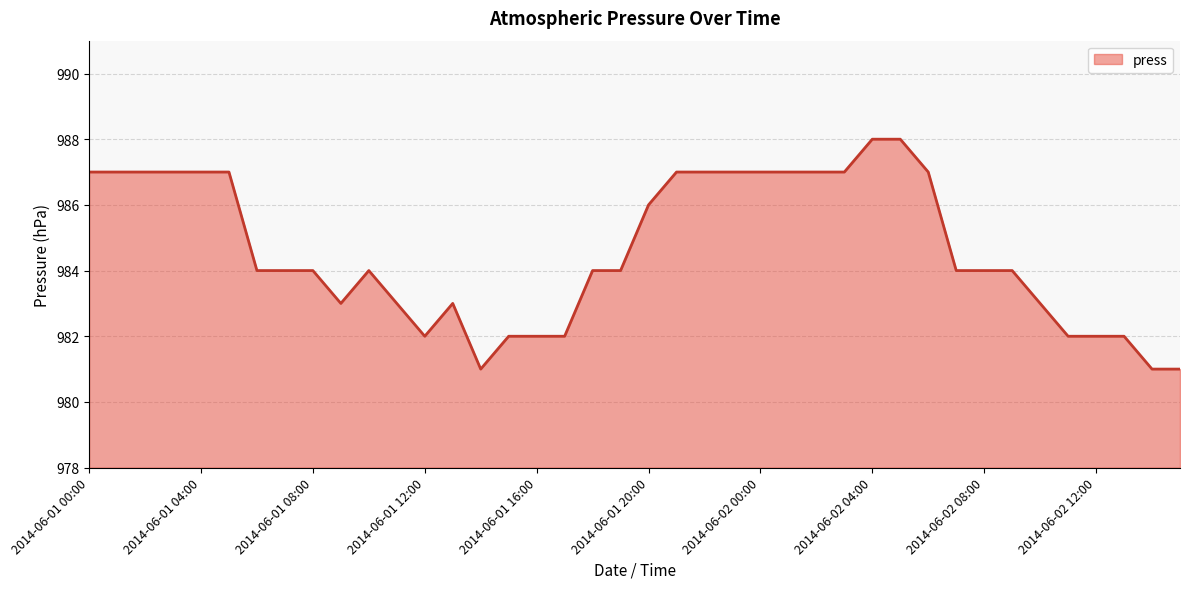

Count the number of categories in the chart.

40